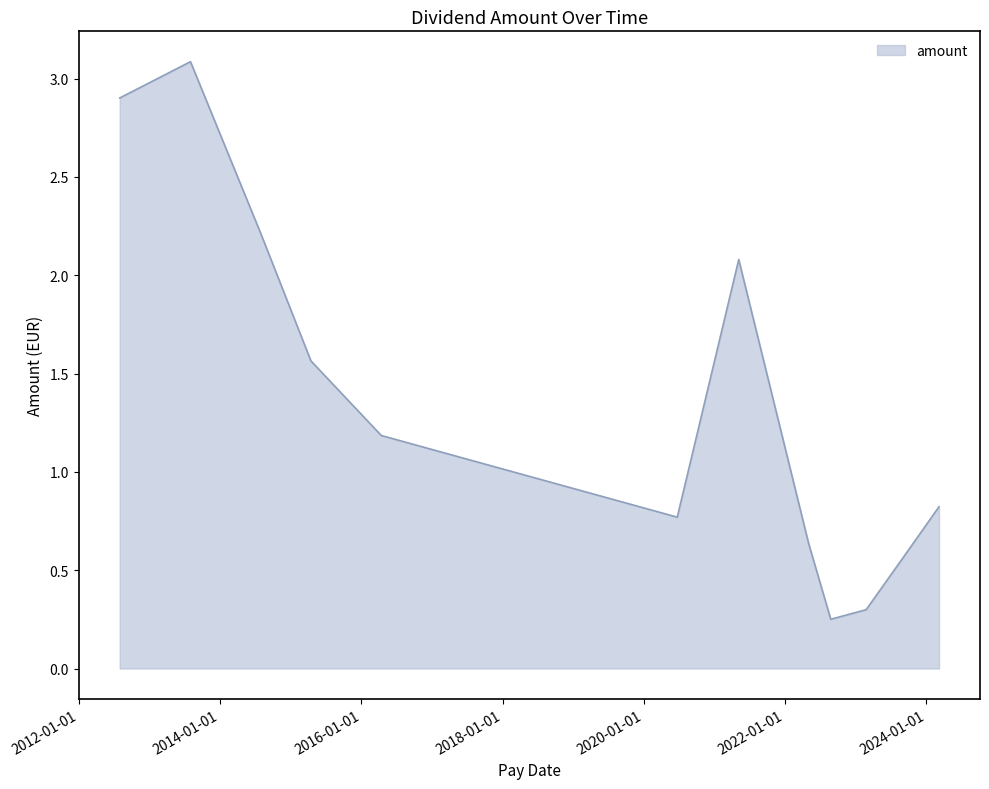

What is the maximum value shown in the chart?

3.1